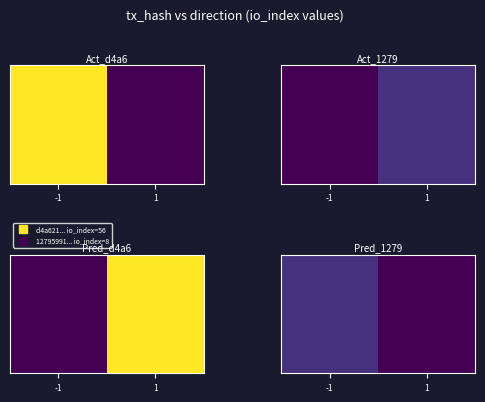

Which label corresponds to the largest value in the chart?

-1